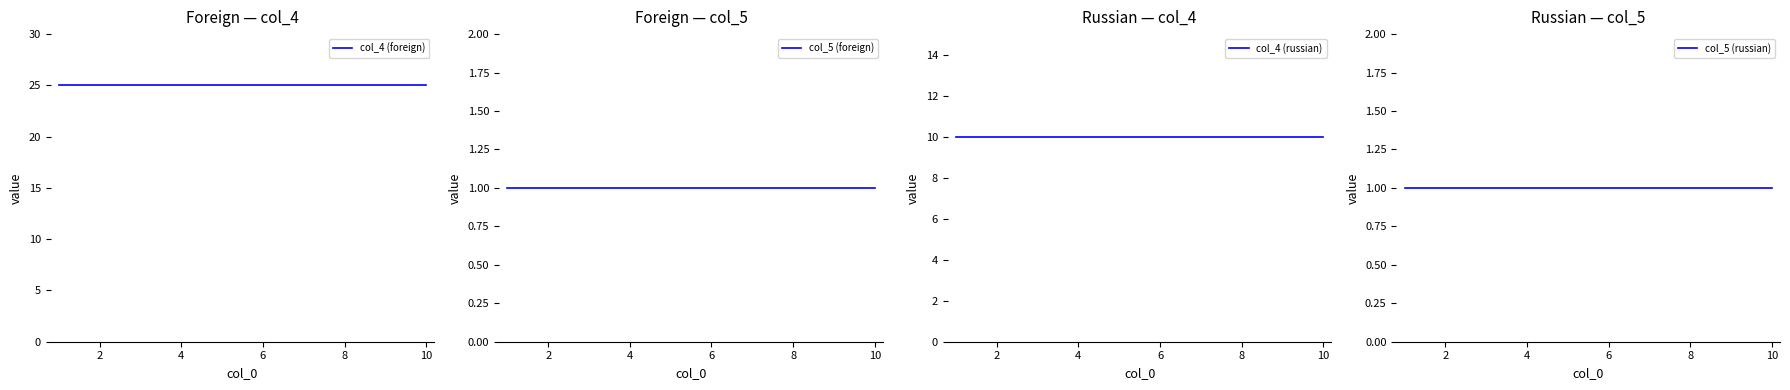

Rank the categories by col_5 (russian) value from lowest to highest.

0, 2, 4, 6, 8, 10, 12, 7, 8, 9